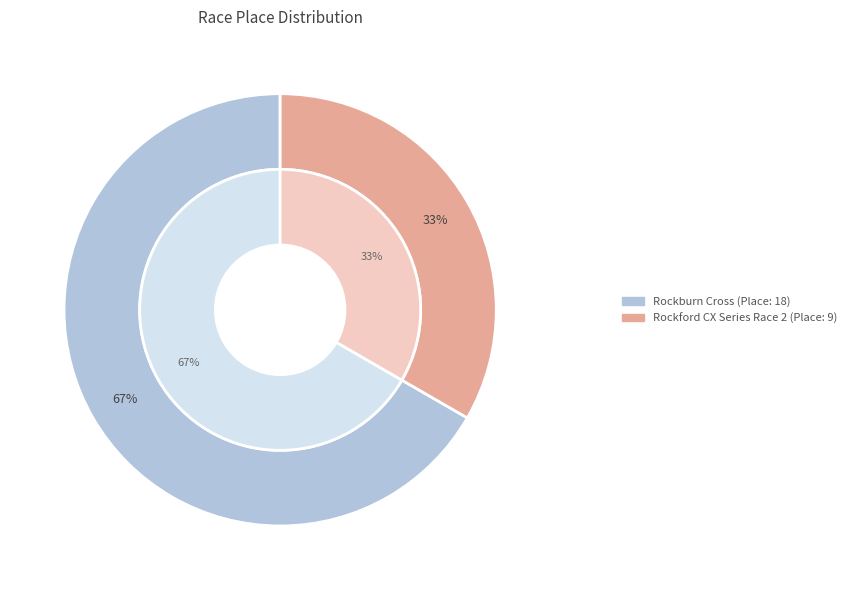

Is there a majority slice in this chart?

Yes